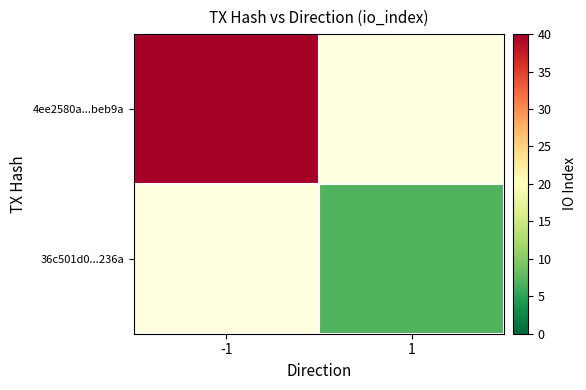

Is it true that 36c501d0...236a equals 7.0 at 1?

True